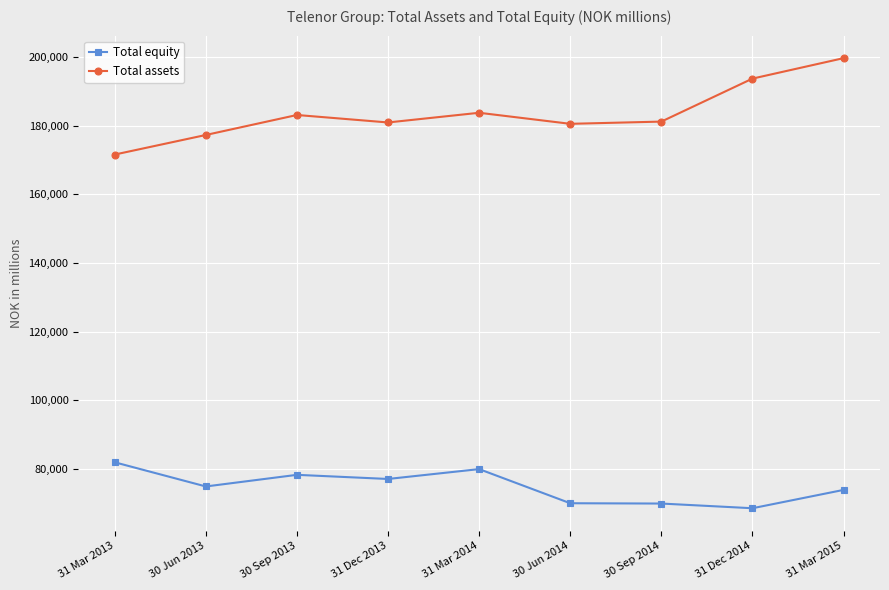

At how many categories does at least one series exceed 85498?

9